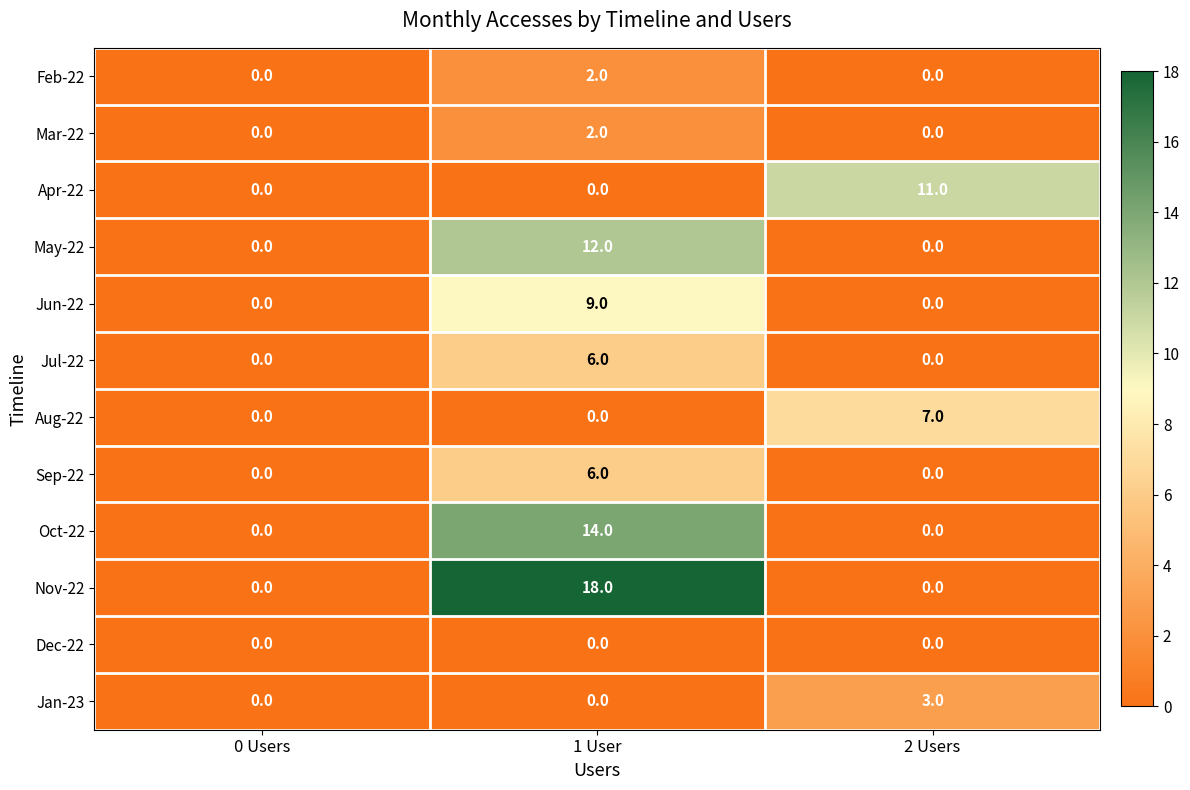

What is the spread (max minus min) of values at 2 Users?

11